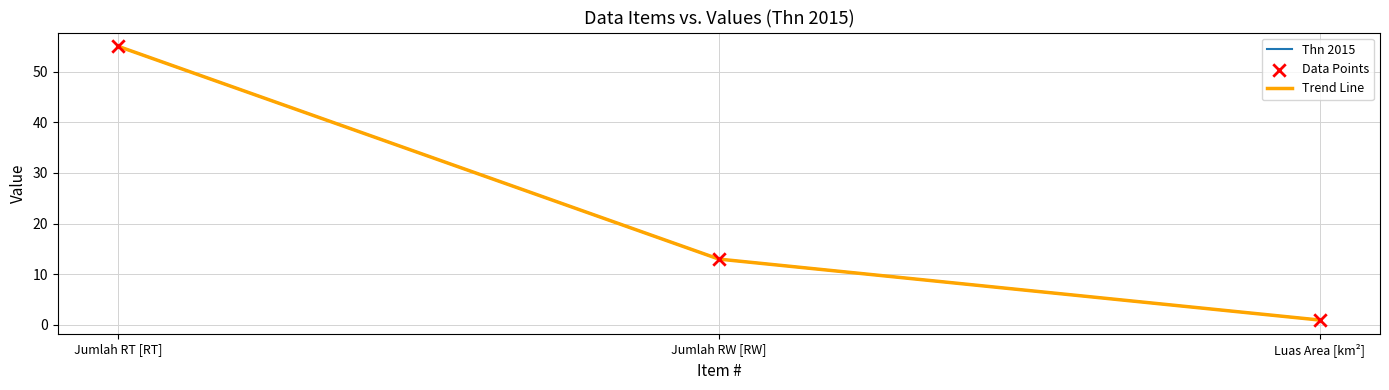

Which series has the largest total across all categories?

Thn 2015